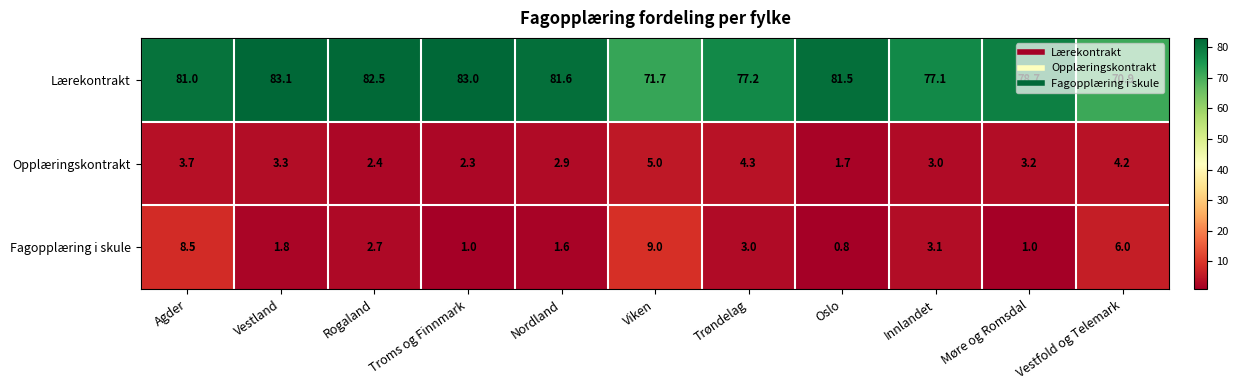

At which category does the chart reach its minimum across all series?

Oslo